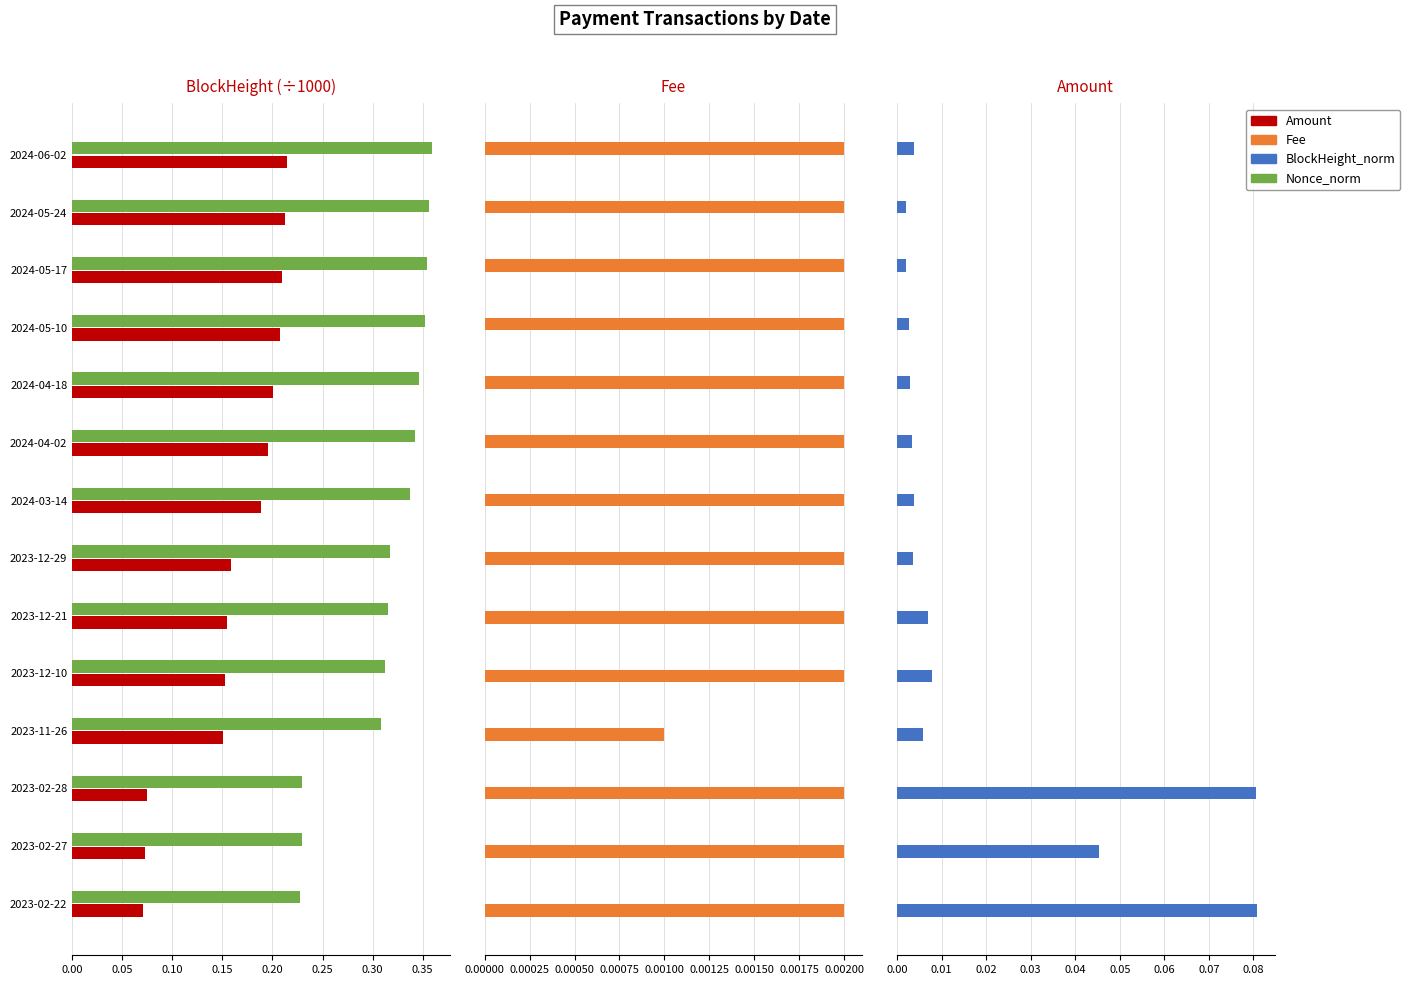

What is the difference between the maximum and second lowest values in the Amount series?

0.1